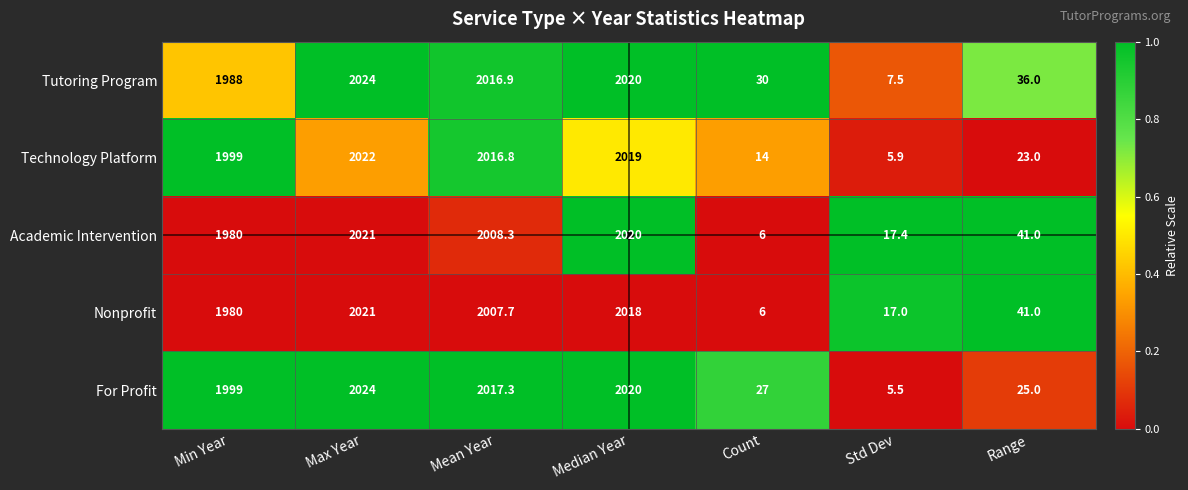

At Mean Year, list the series in order from largest to smallest.

For Profit, Tutoring Program, Technology Platform, Academic Intervention, Nonprofit